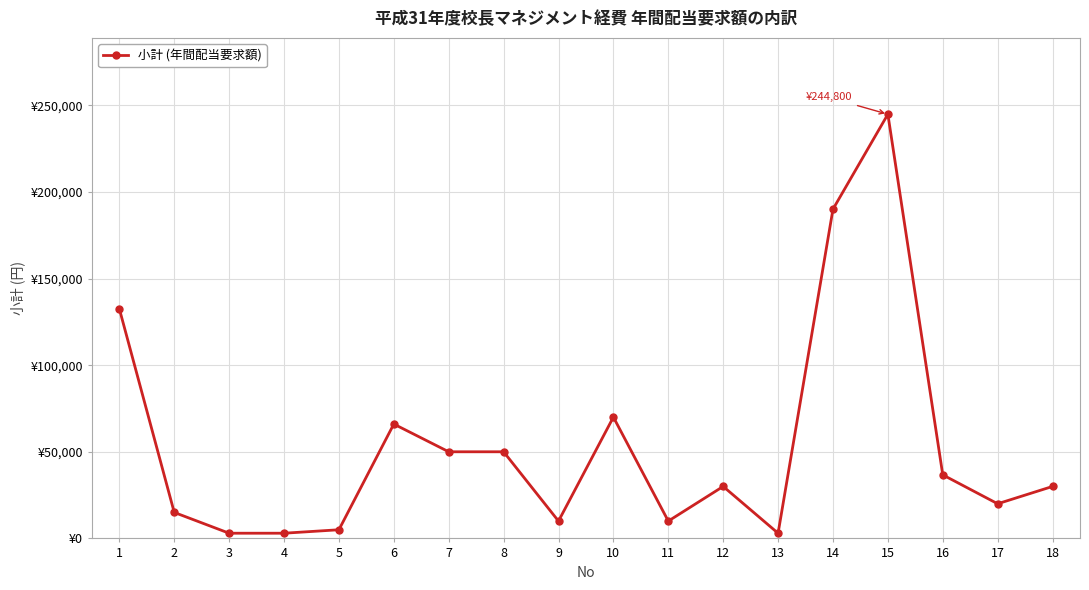

Rank the categories by value from lowest to highest.

3, 4, 13, 5, 9, 11, 2, 17, 12, 18, 16, 7, 8, 6, 10, 1, 14, 15